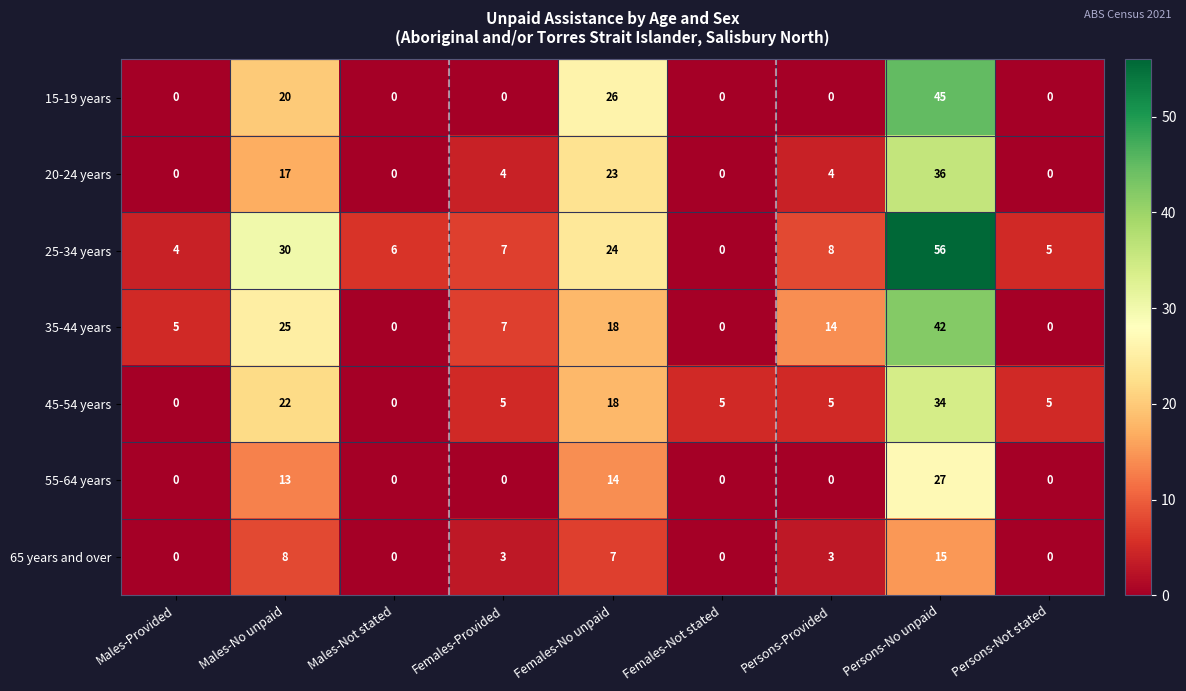

The 45-54 years series shows 5 at Females-Not stated. True or false?

True